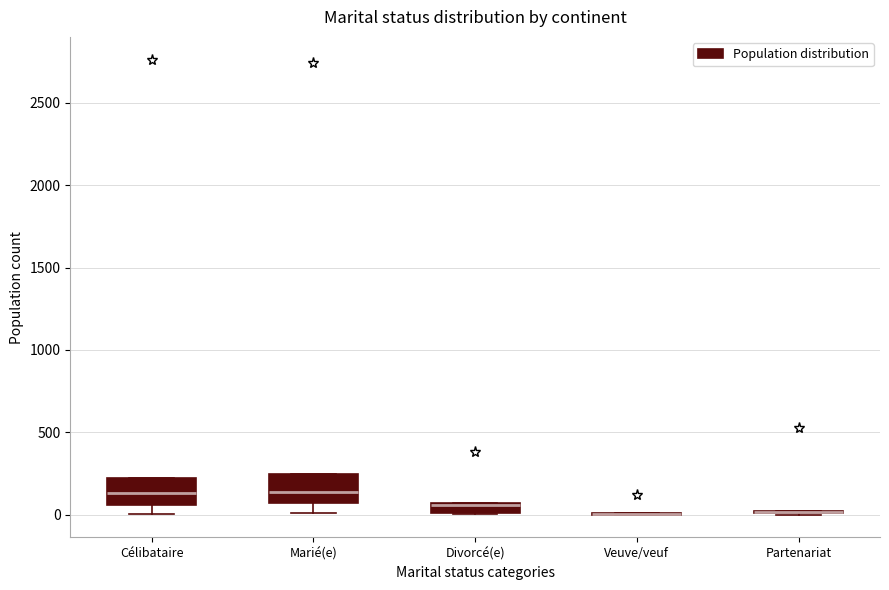

Where is the lower edge of the box for Célibataire on the y-axis? The values are not printed on the chart, so give them approximately, as read against the axis.

50